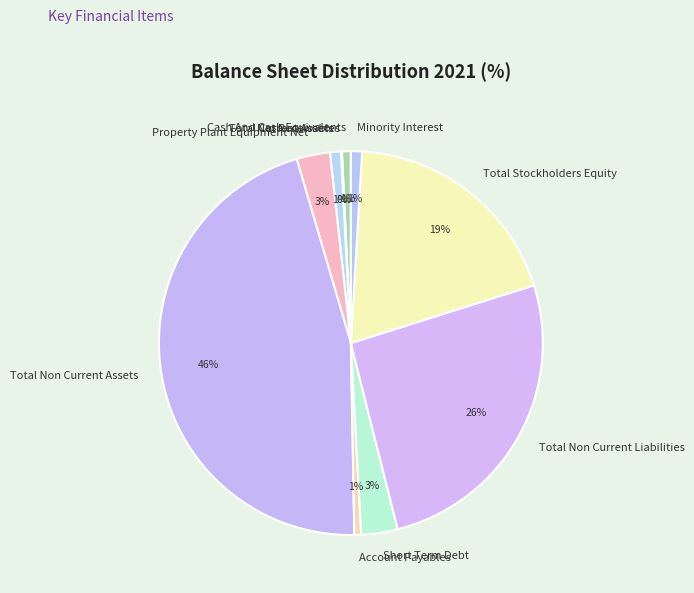

Is there any slice that represents more than half of the pie?

No